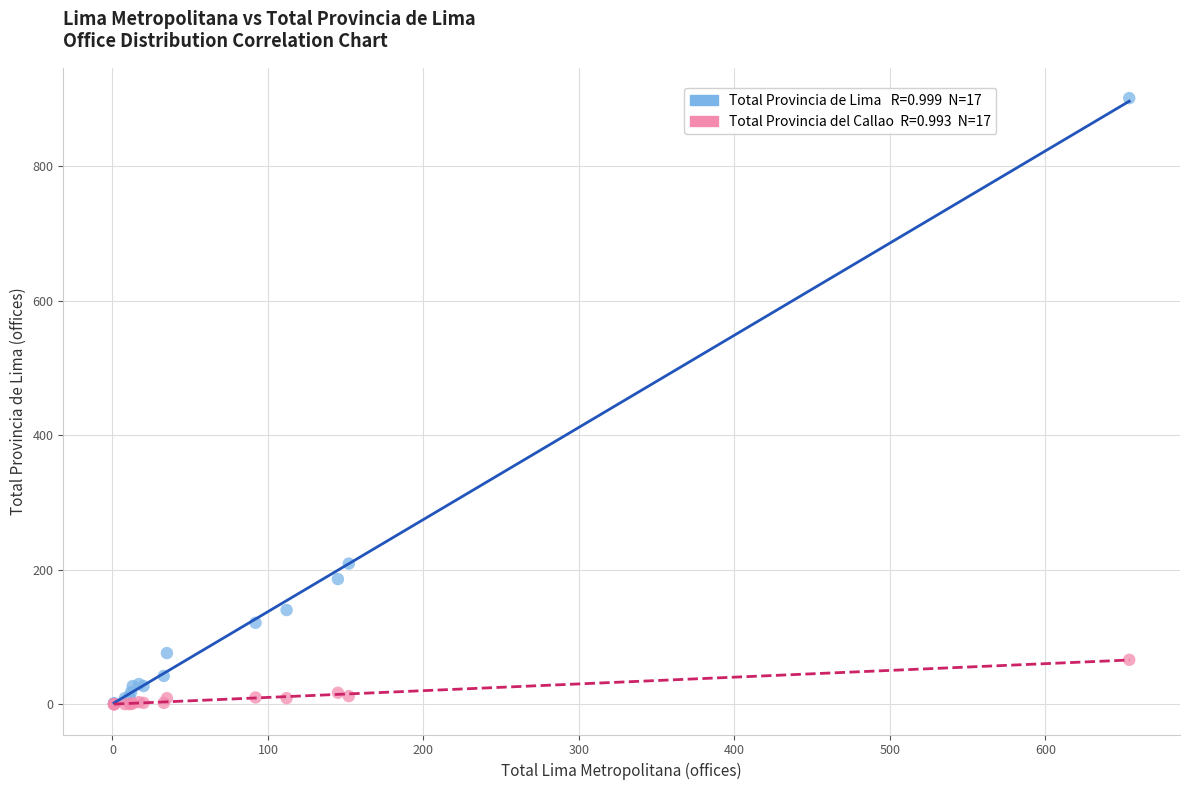

Across all series, what Y value is closest to 450?

209